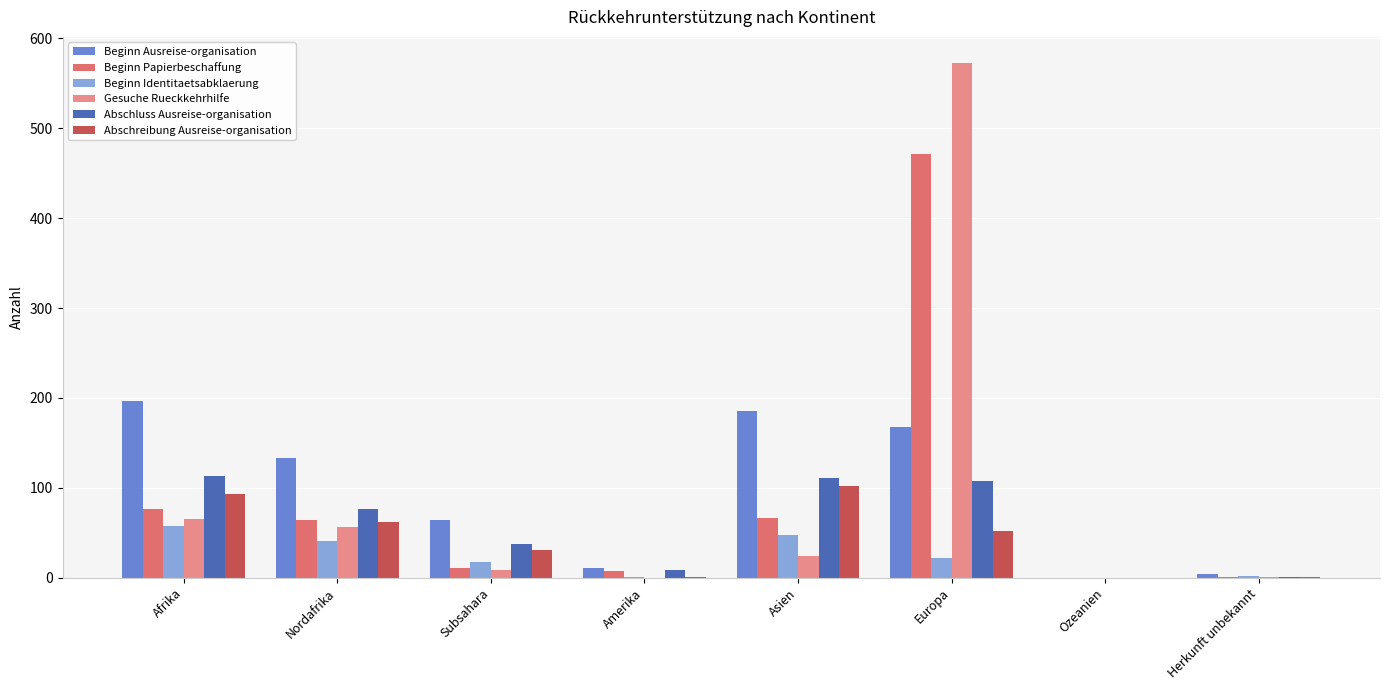

The Abschreibung Ausreise-organisation series shows 1 at Amerika. True or false?

True